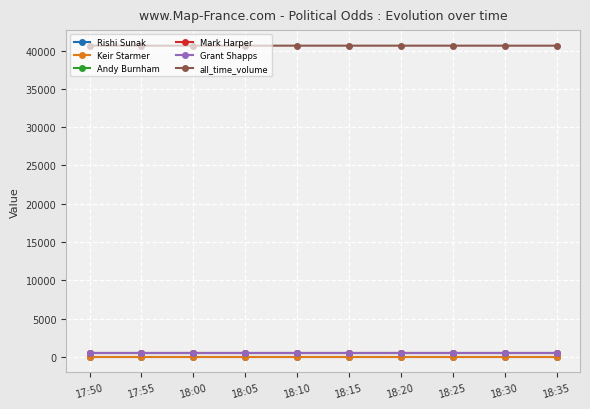

What is the label of the 2nd point from the right?

18:30